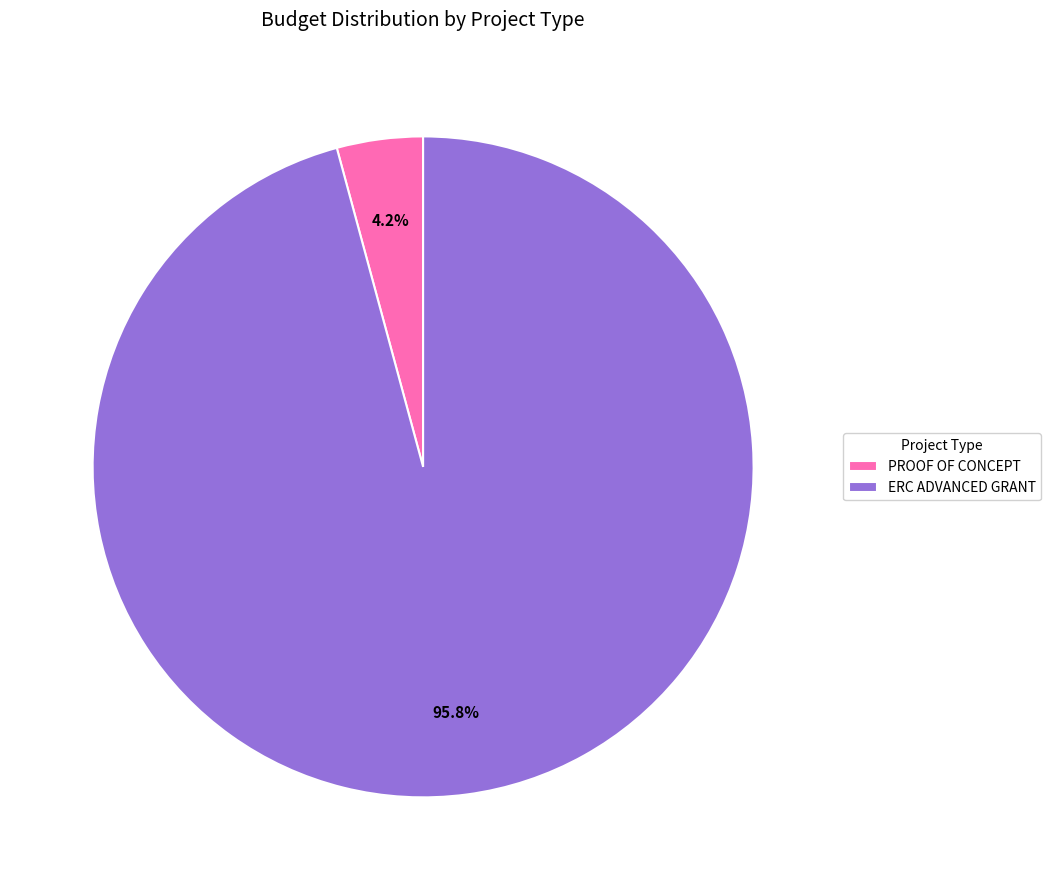

Which category has the smallest portion of the pie?

PROOF OF CONCEPT